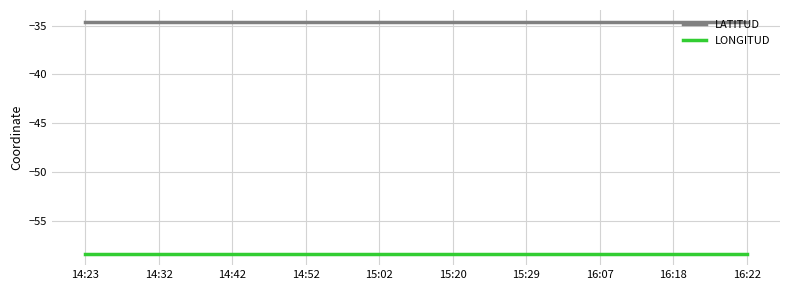

List the series in order of their peak value, lowest first.

LONGITUD, LATITUD